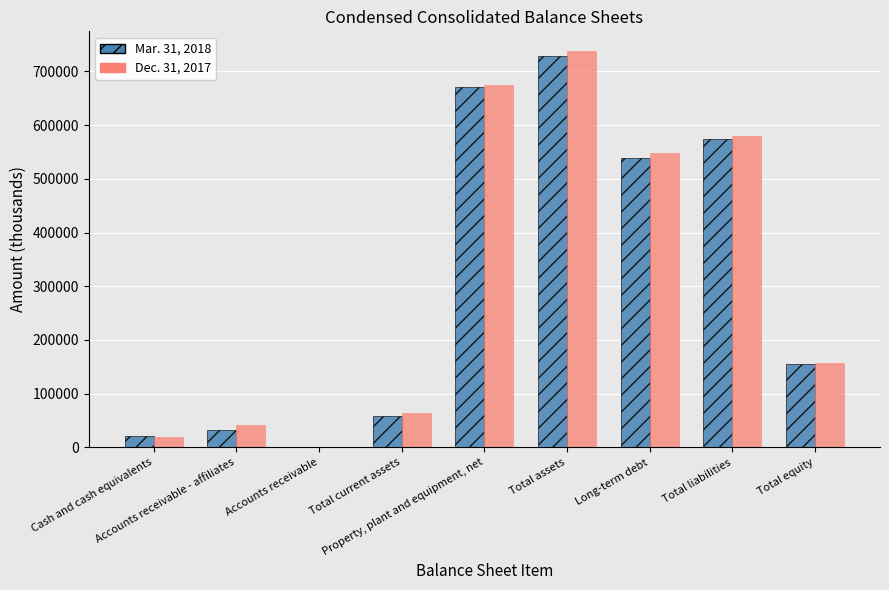

Which series changed the most between Accounts receivable and Total current assets?

Dec. 31, 2017